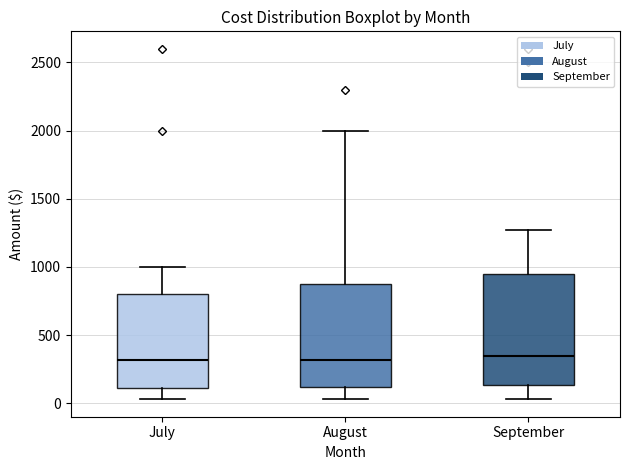

Reading left to right, read every box against the y-axis: the position of its median line, the range the box covers, and the ends of its whiskers. The values are not printed on the chart, so give them approximately, as read against the axis.

July: median 300, box 100 to 800, whiskers 50 to 1000
August: median 300, box 100 to 900, whiskers 50 to 2000
September: median 350, box 150 to 950, whiskers 50 to 1250